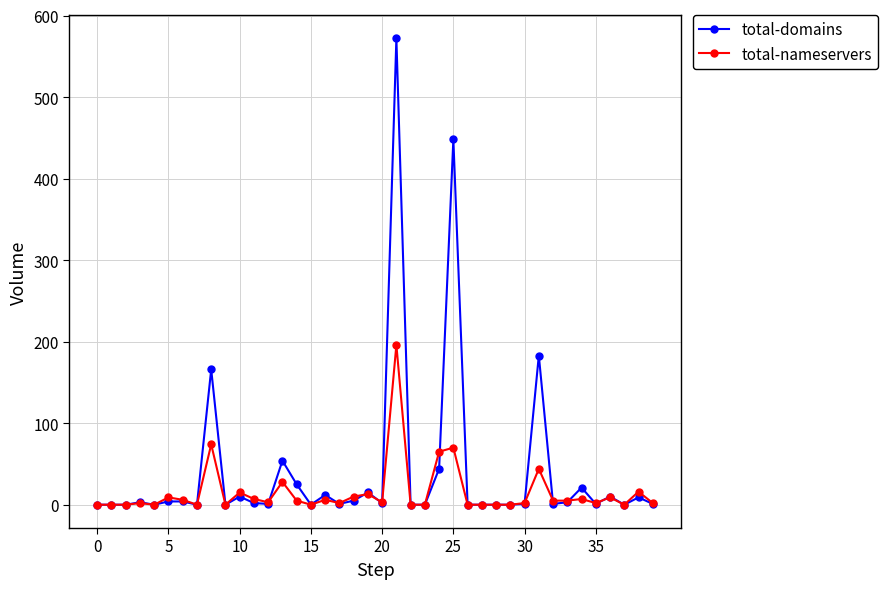

Rank the series by their average value, from lowest to highest.

total-nameservers, total-domains